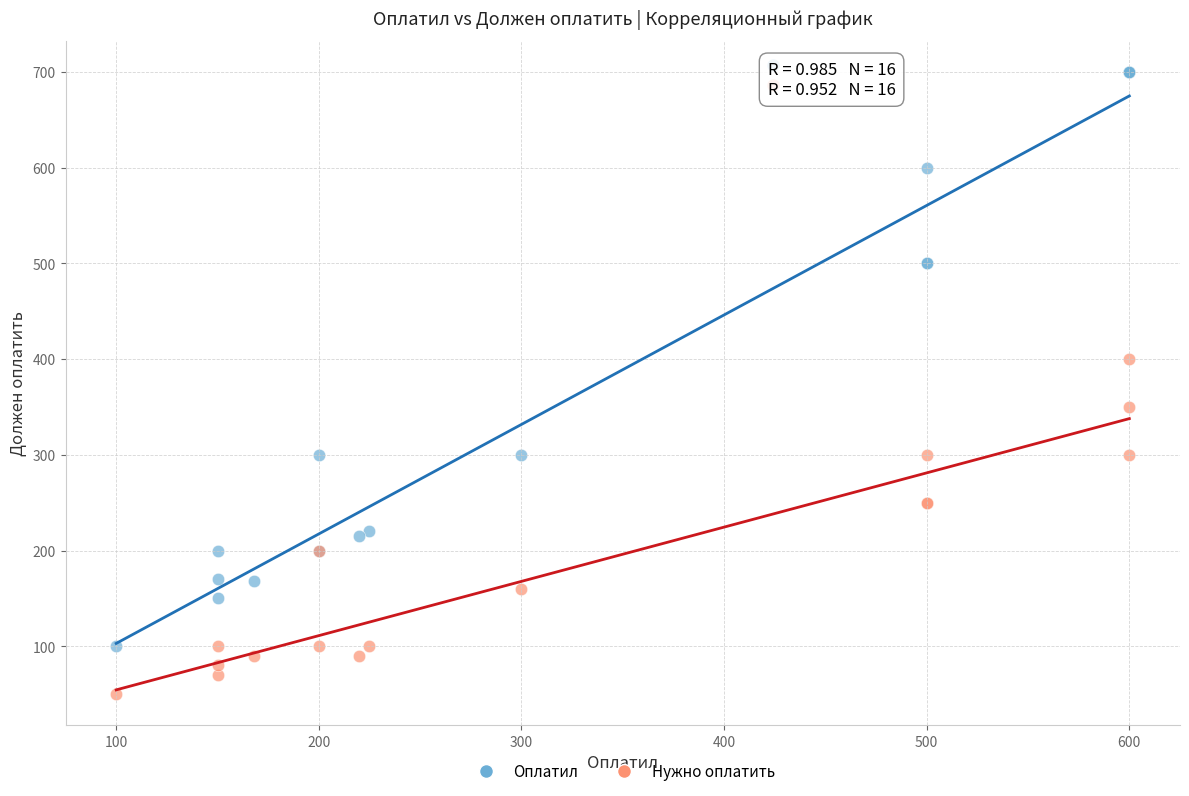

Which series reaches the minimum Y coordinate?

Нужно оплатить